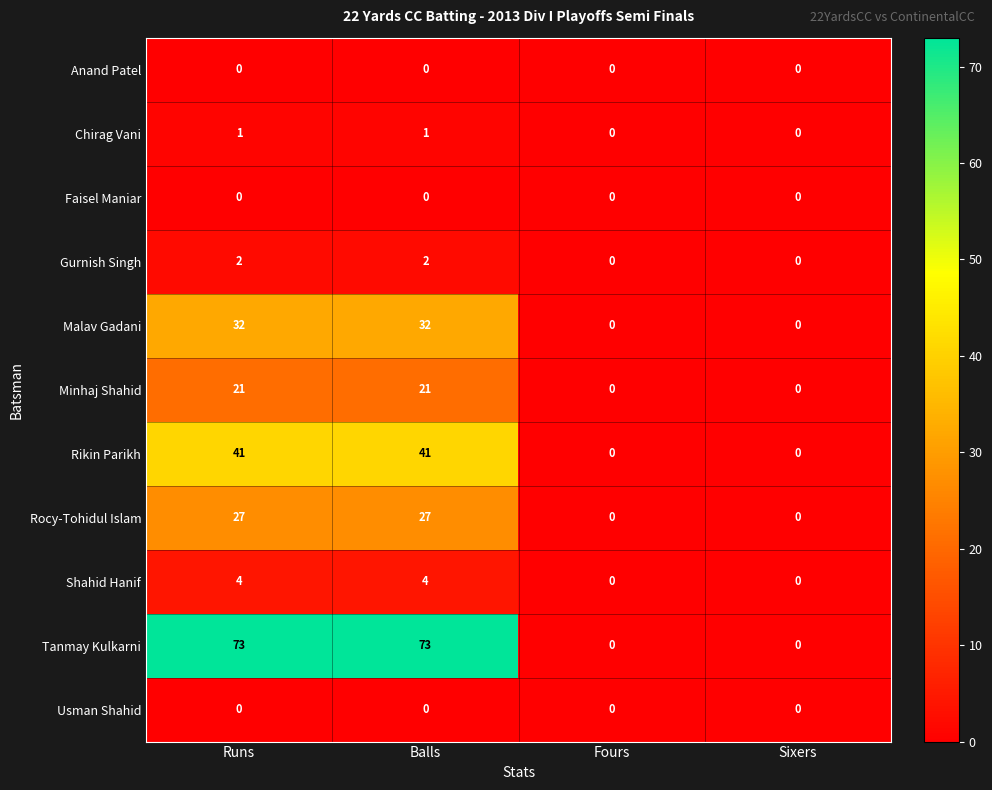

At how many categories does at least one series exceed 12?

2